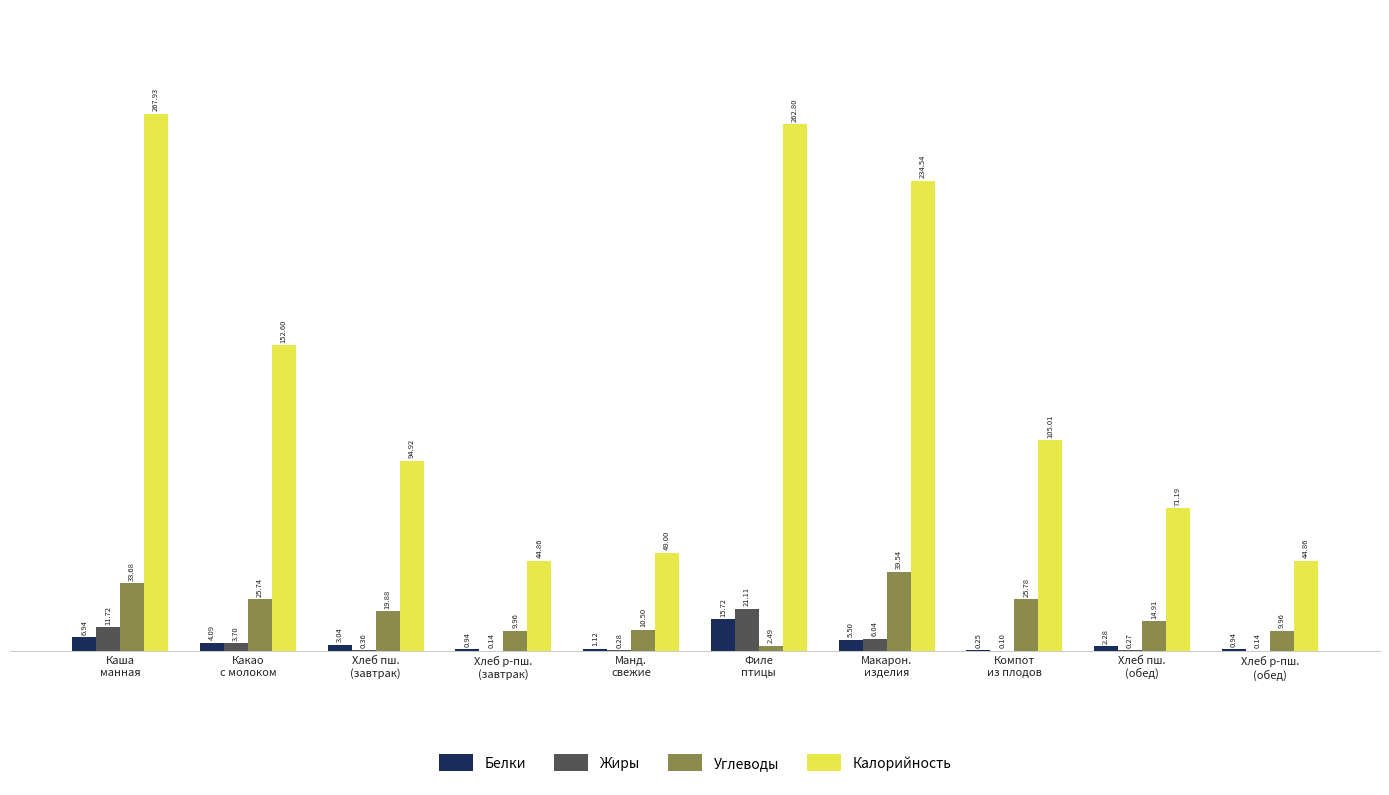

Which series has the largest total across all categories?

Калорийность